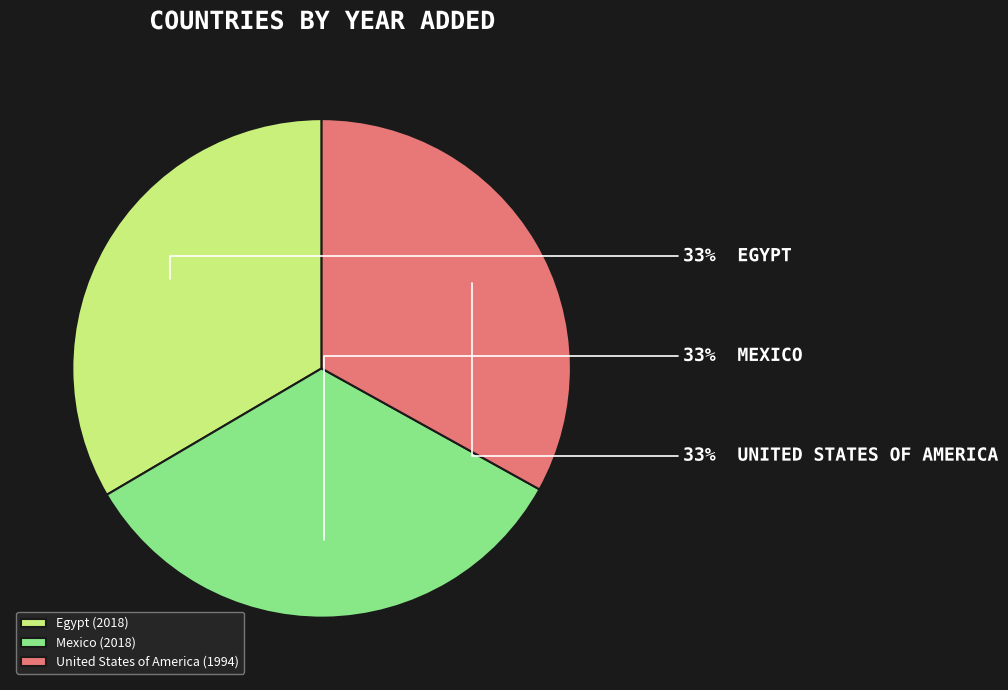

The Mexico slice represents 47% of the pie. True or false?

False